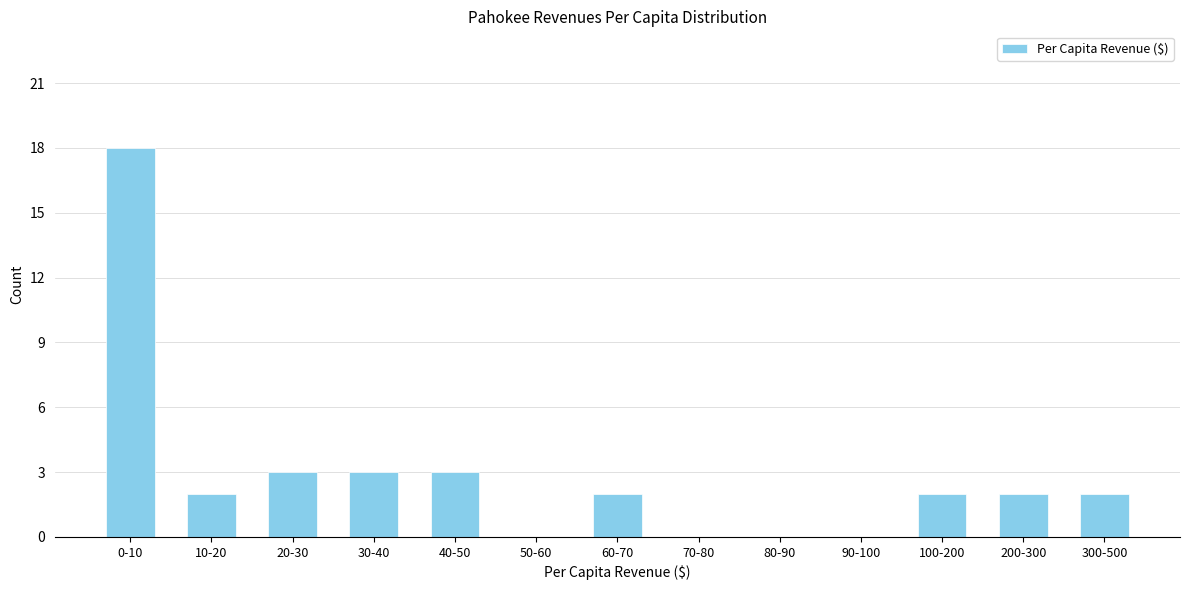

Reading right to left, transcribe all the data shown in this chart.

300-500=2	200-300=2	100-200=2	90-100=0	80-90=0	70-80=0	60-70=2	50-60=0	40-50=3	30-40=3	20-30=3	10-20=2	0-10=18